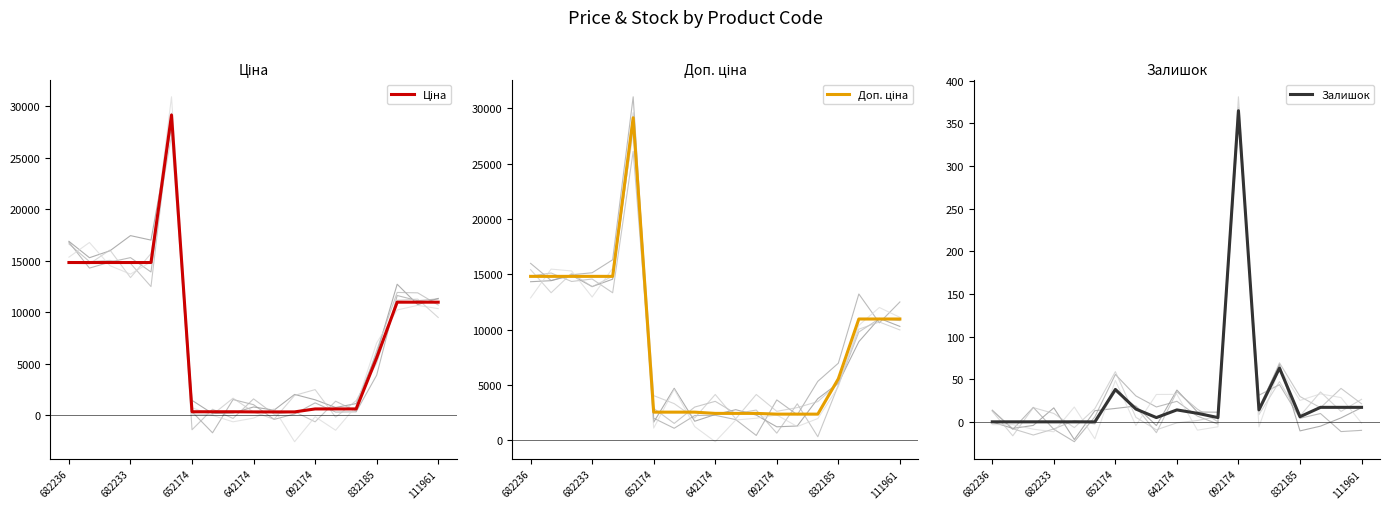

Reading left to right, what are all the values shown in this chart?

Ціна: 14817.6	14817.6	14817.6	14817.6	14817.6	29152.3	318.3	318.3	318.3	304.1	304.1	304.1	591.6	591.6	591.6	5560.3	10964.4	10964.4	10964.4
Доп. ціна: 14817.6	14817.6	14817.6	14817.6	14817.6	29152.3	2546.4	2546.4	2546.4	2432.8	2432.8	2432.8	2366.5	2366.5	2366.5	5560.3	10964.4	10964.4	10964.4
Залишок: 0.0	0.0	0.0	0.0	0.0	0.0	38.0	15.0	5.0	14.0	10.0	5.0	365.0	14.0	63.0	6.0	17.0	17.0	17.0